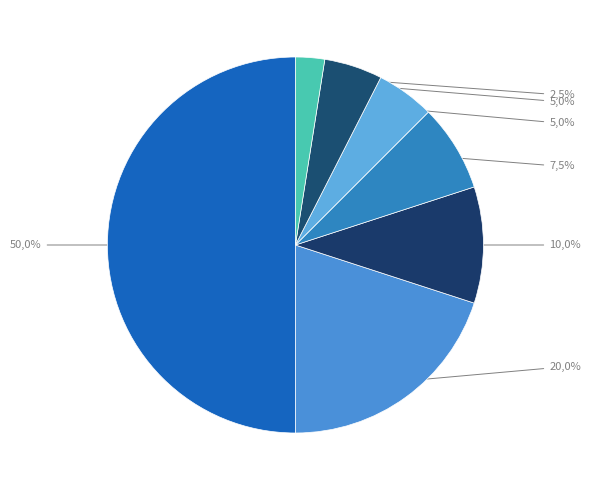

What percentage do ID 3 and ID 7 together represent?

12.5%